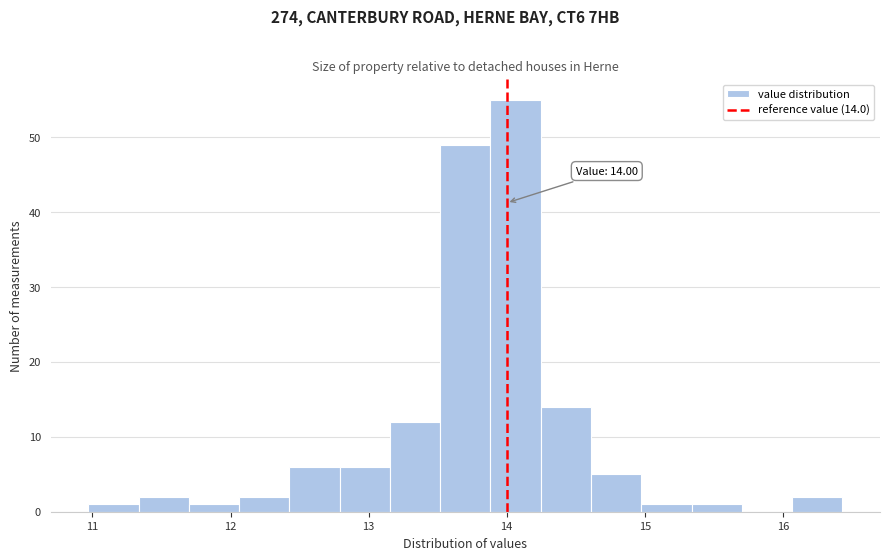

Around what value on the x-axis is the tallest bar? Give the approximate position of its centre, as read against the axis.

14.1